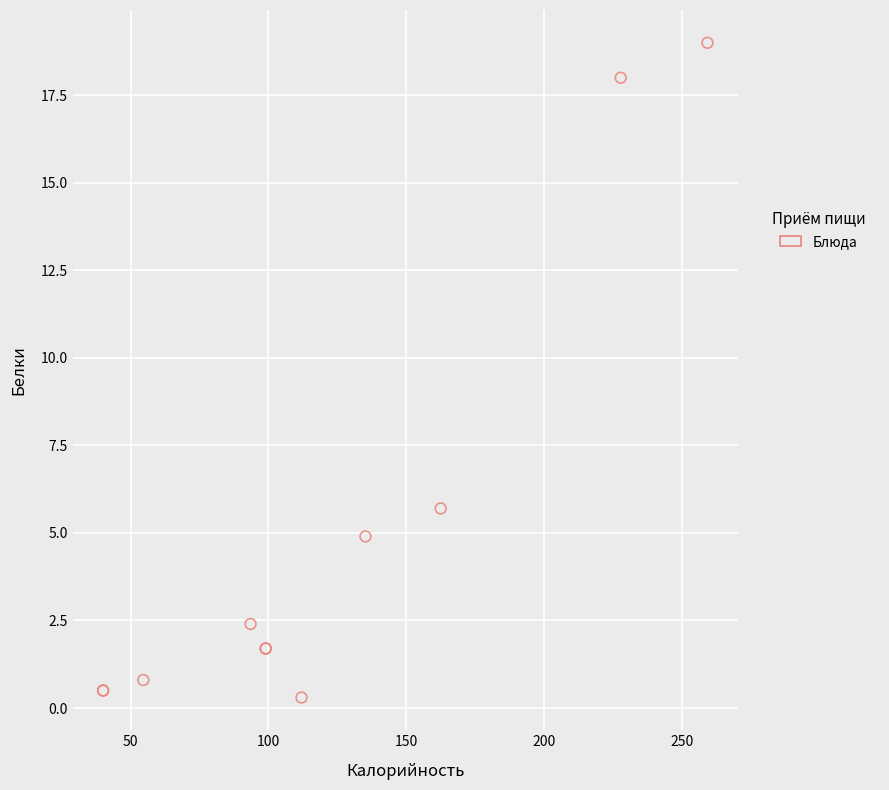

What Y value in the scatter plot is closest to 9?

5.7